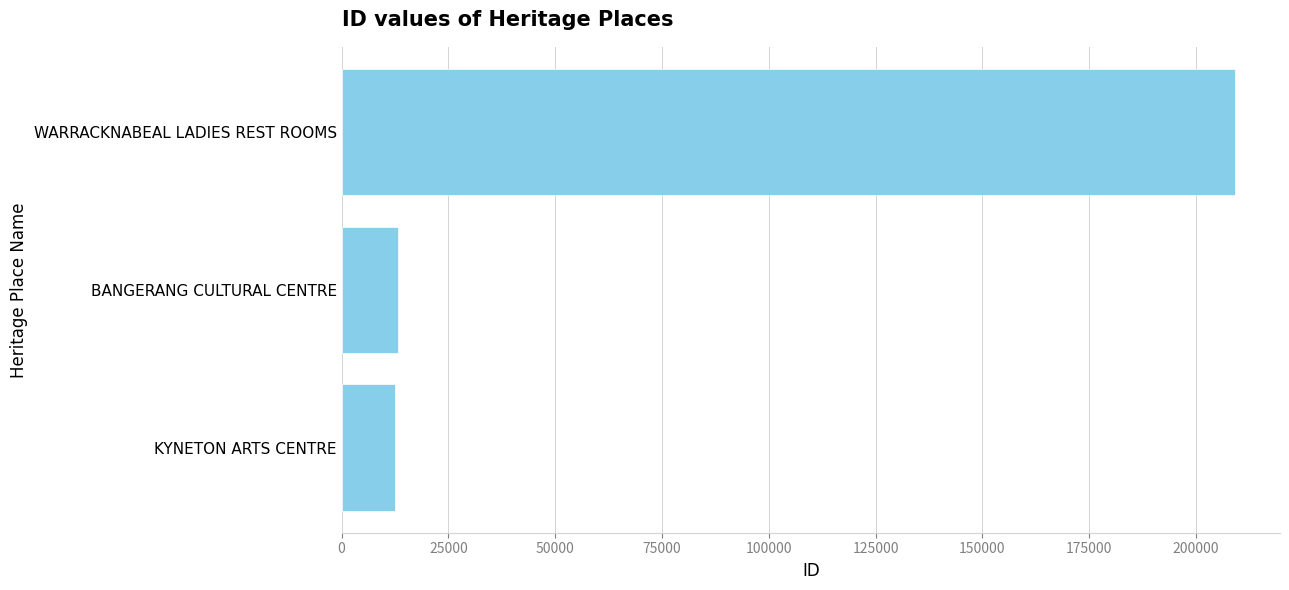

Where is the data nearest to the value 110823?

BANGERANG CULTURAL CENTRE